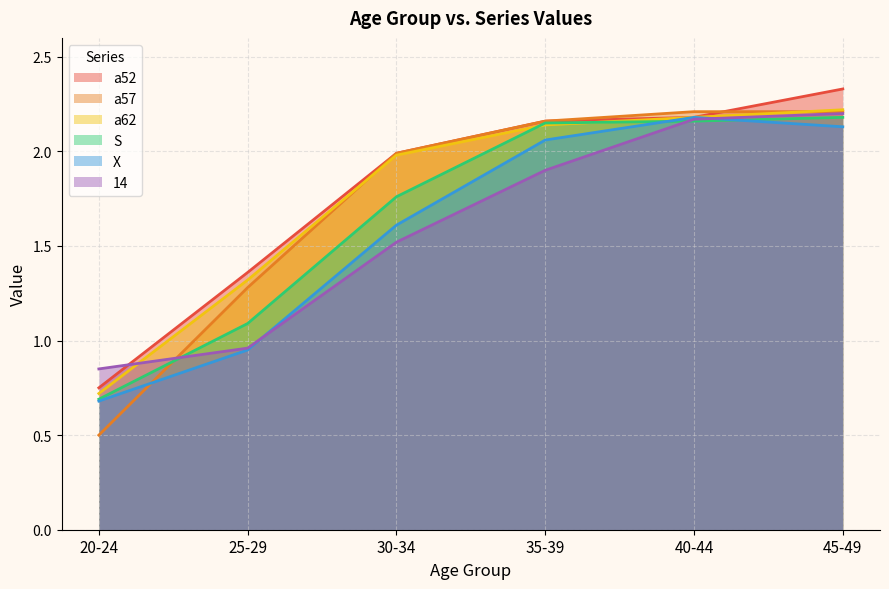

Reading left to right, what are all the values shown in this chart?

a52: 20-24=0.8	25-29=1.4	30-34=2.0	35-39=2.2	40-44=2.2	45-49=2.3
a57: 20-24=0.5	25-29=1.3	30-34=2.0	35-39=2.2	40-44=2.2	45-49=2.2
a62: 20-24=0.7	25-29=1.3	30-34=2.0	35-39=2.1	40-44=2.2	45-49=2.2
S: 20-24=0.7	25-29=1.1	30-34=1.8	35-39=2.1	40-44=2.2	45-49=2.2
X: 20-24=0.7	25-29=0.9	30-34=1.6	35-39=2.1	40-44=2.2	45-49=2.1
14: 20-24=0.8	25-29=1.0	30-34=1.5	35-39=1.9	40-44=2.2	45-49=2.2